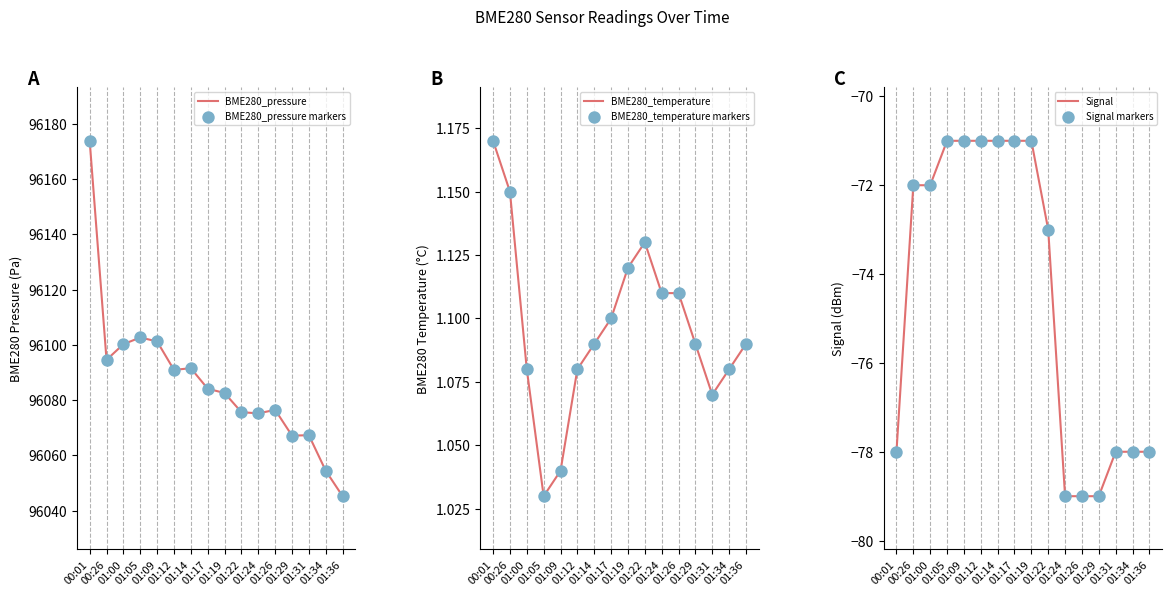

What are all the series names shown in the legend?

BME280_pressure, BME280_pressure markers, BME280_temperature, BME280_temperature markers, Signal, Signal markers